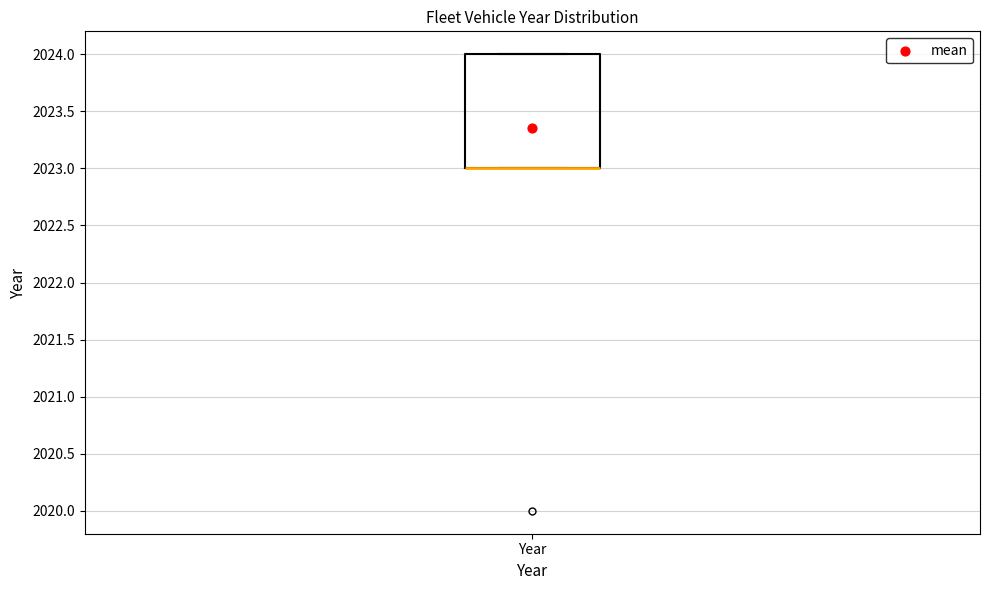

Transcribe this box plot: give where the median line is, the range the box spans, and where the two whiskers end, as read against the y-axis. The values are not printed on the chart, so give them approximately, as read against the axis.

median 2023 (drawn on the box's lower edge), box 2023 to 2024, whiskers 2023 to 2024